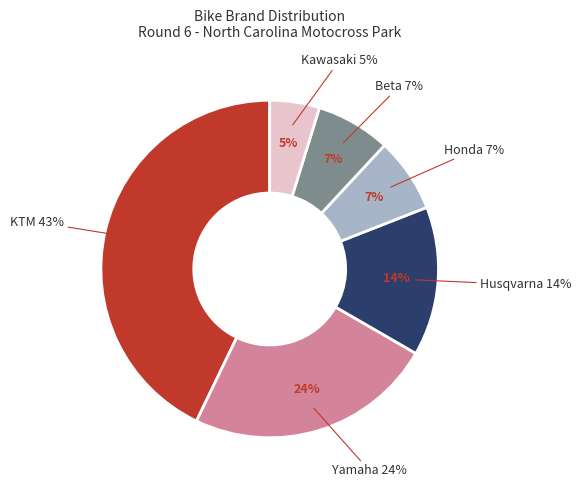

What percentage do Honda and KTM together represent?

50.0%